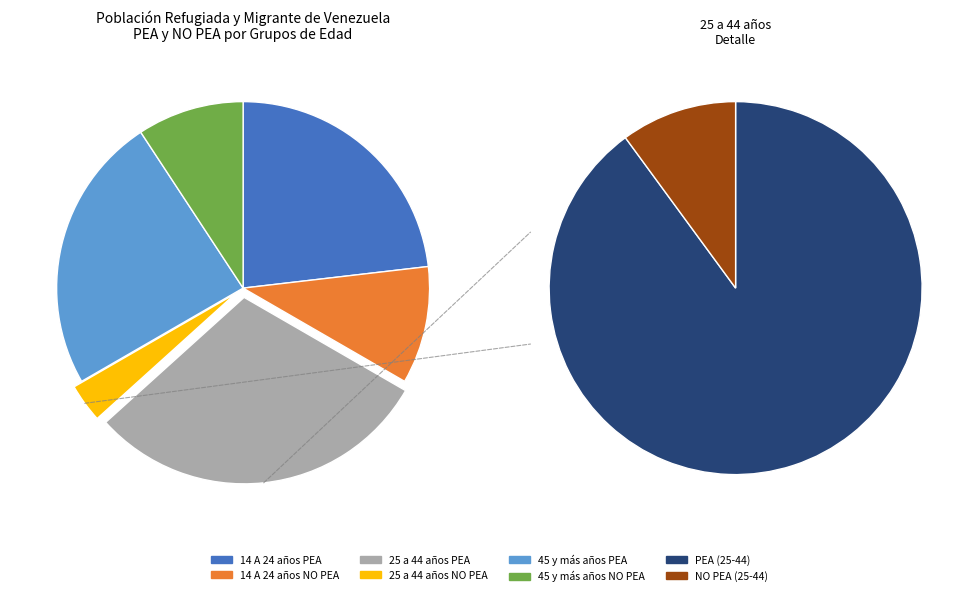

How many segments does this pie chart have?

6